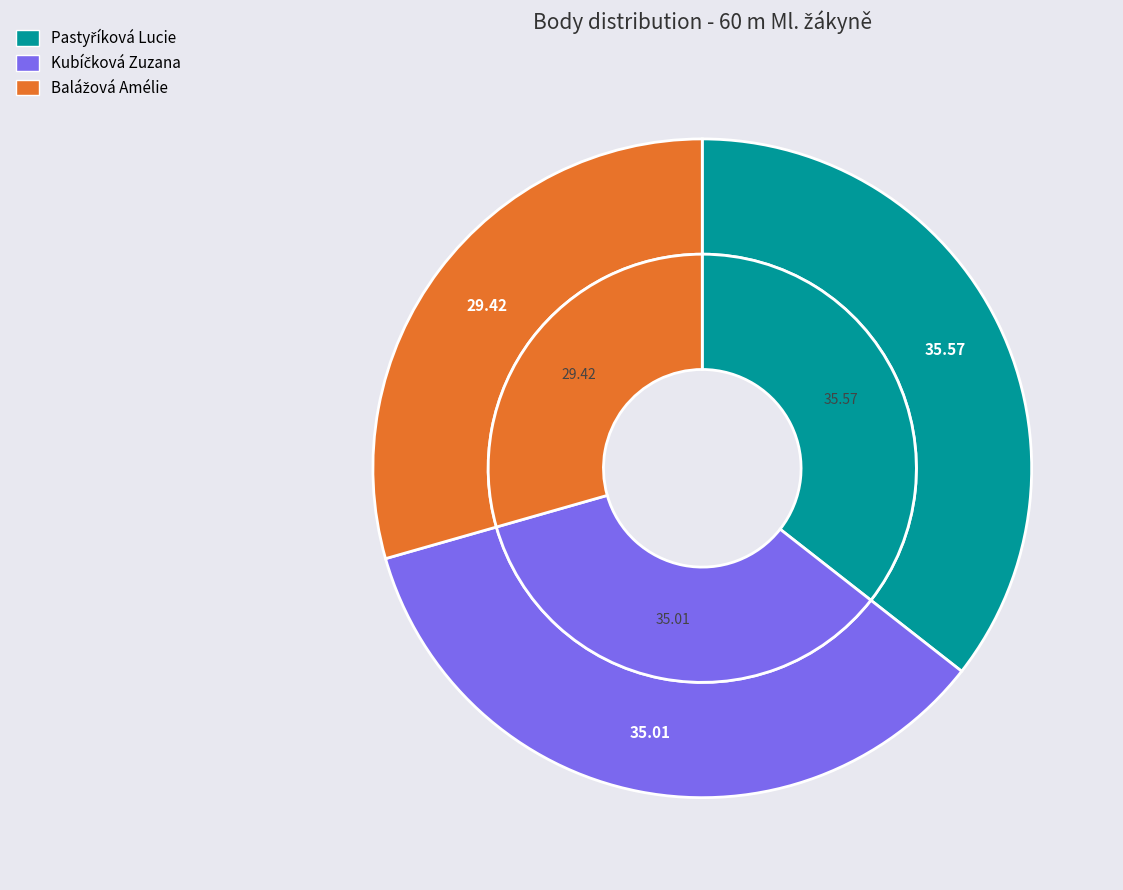

How many segments does this pie chart have?

3